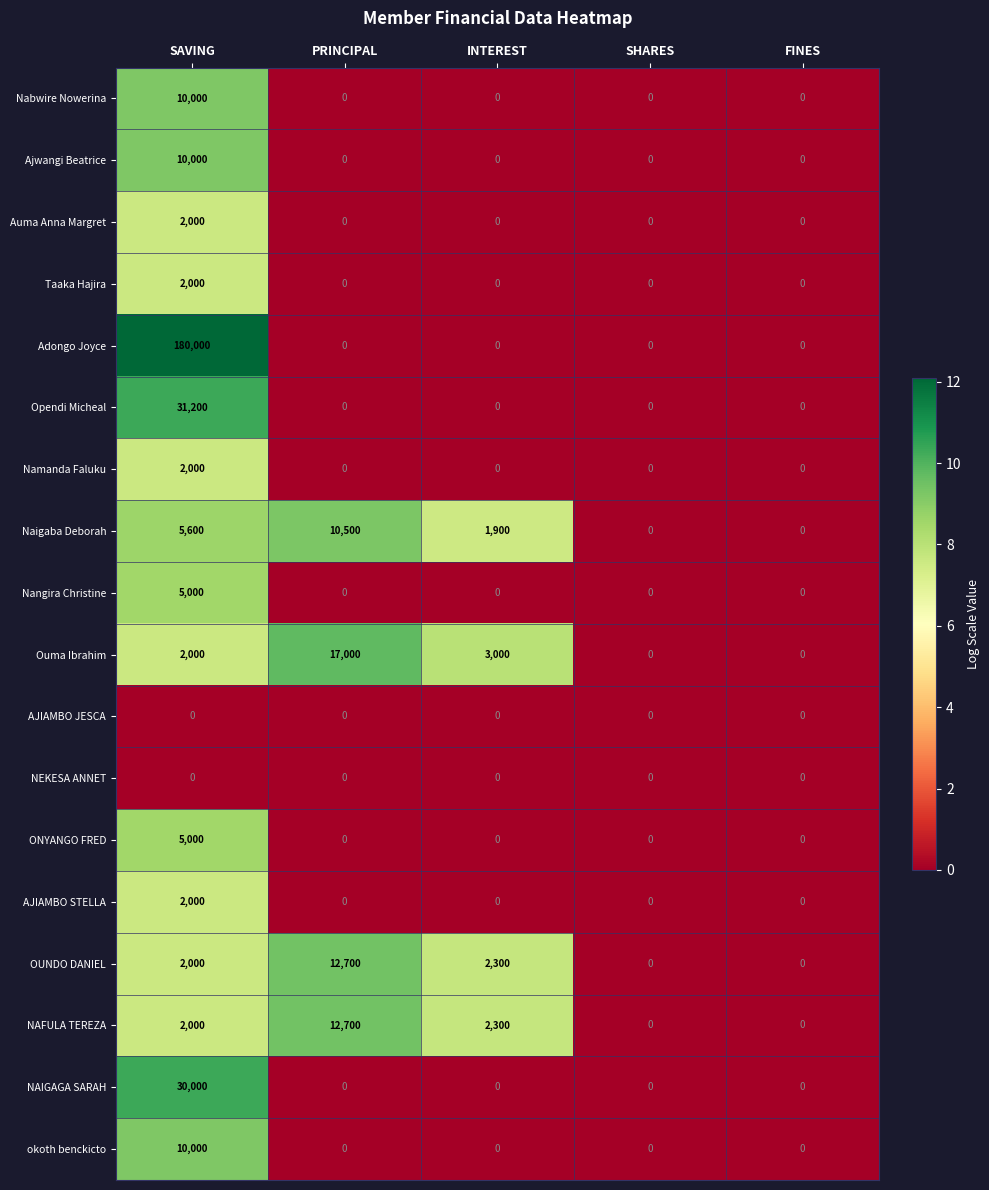

What is the total value across all series at SAVING?

300800